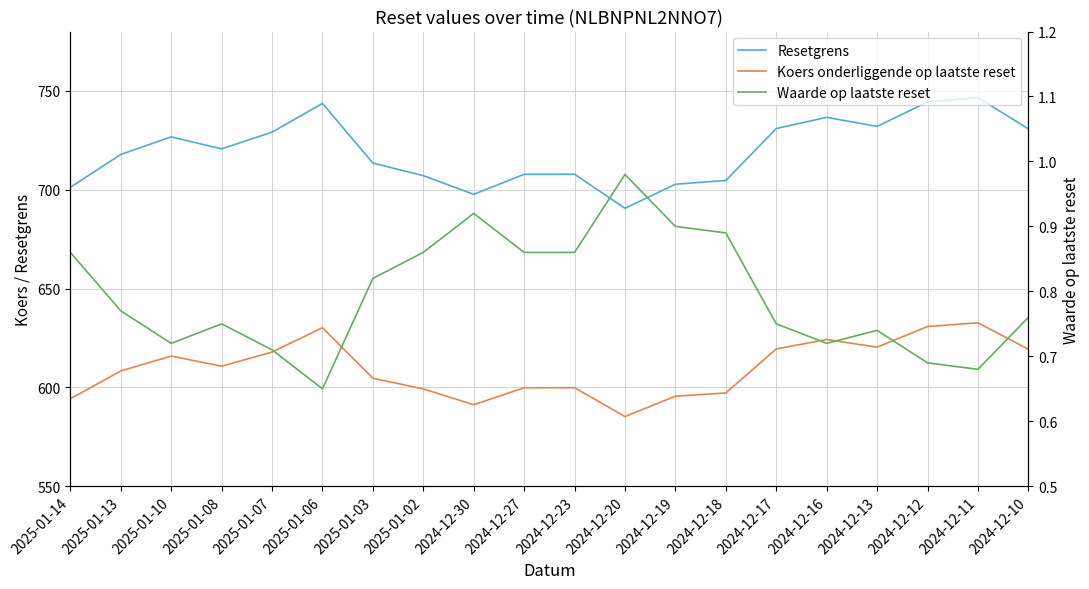

Rank the series by their maximum value, from highest to lowest.

Resetgrens, Koers onderliggende op laatste reset, Waarde op laatste reset